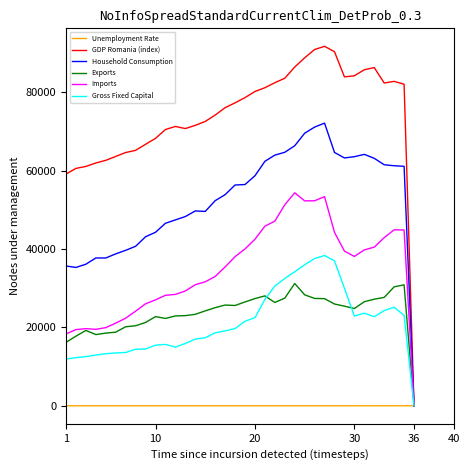

How many lines are shown in the chart?

6